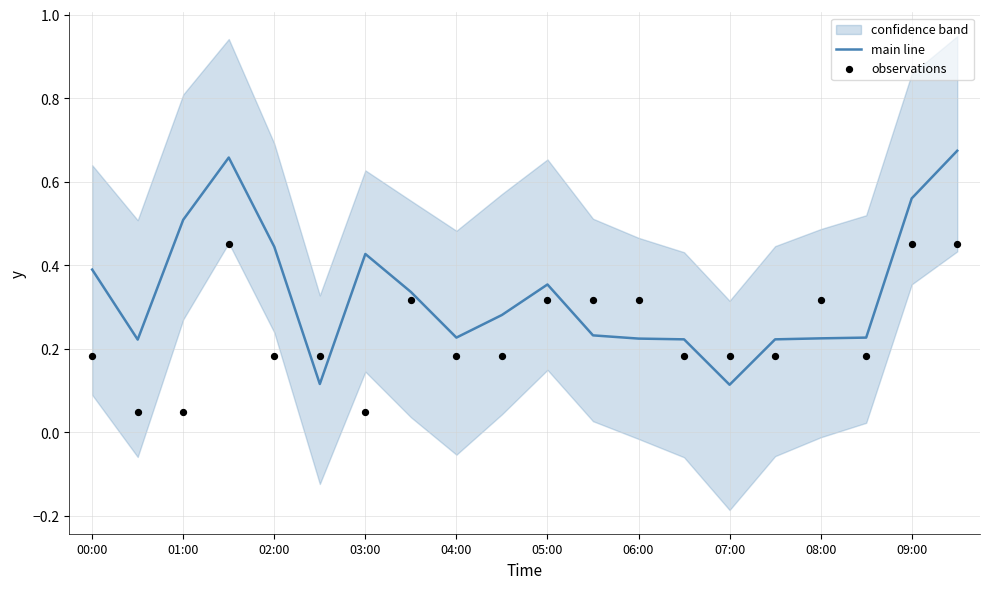

At how many categories does at least one series exceed 0?

20